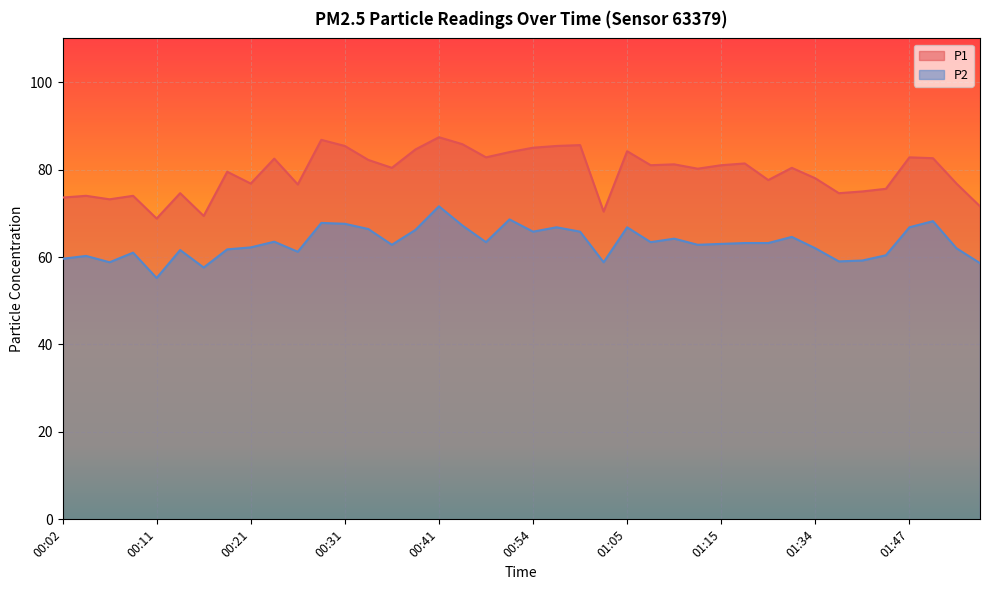

Which series has the widest spread of values?

P1